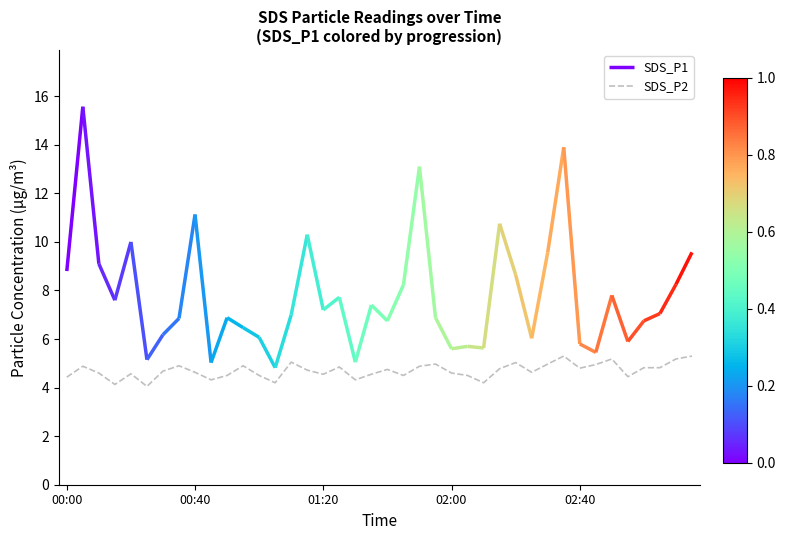

Does the chart display data point markers on the line(s)?

No